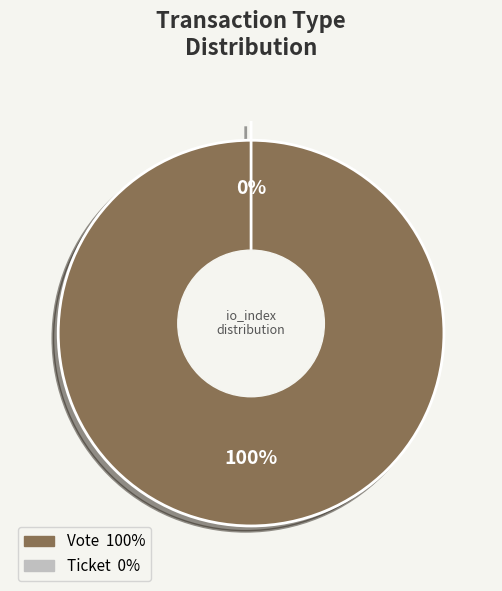

What percentage do Ticket and Vote together represent?

100.0%